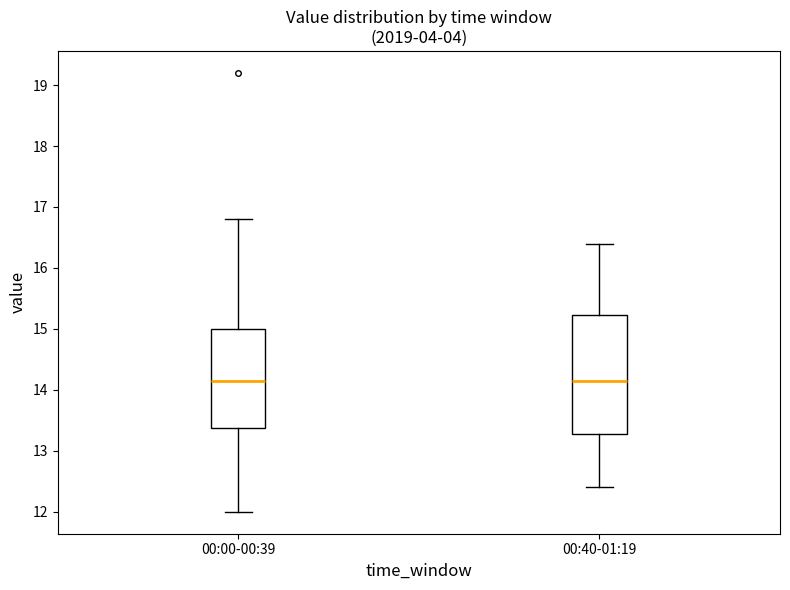

Reading left to right, read every box against the y-axis: the position of its median line, the range the box covers, and the ends of its whiskers. The values are not printed on the chart, so give them approximately, as read against the axis.

00:00-00:39: median 14.2, box 13.4 to 15.0, whiskers 12.0 to 16.8
00:40-01:19: median 14.2, box 13.3 to 15.2, whiskers 12.4 to 16.4